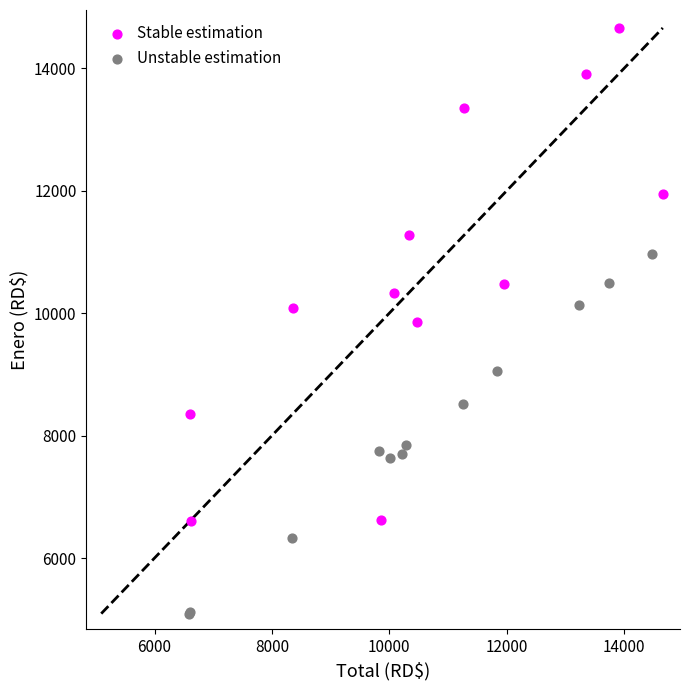

Which series has the widest spread of Y values?

Stable estimation